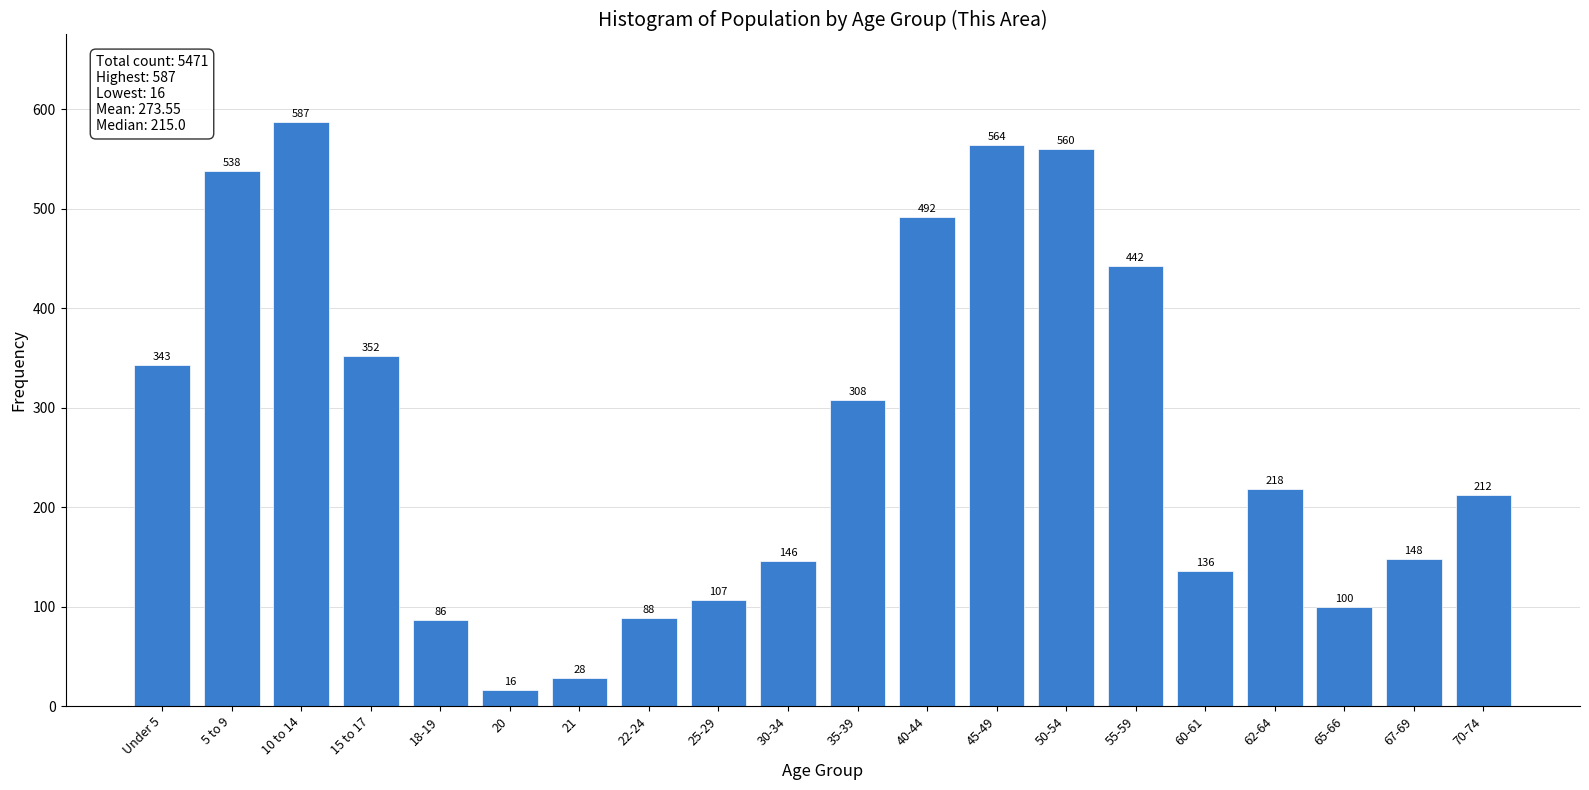

Reading left to right, what are all the values shown in this chart?

Under 5=343	5 to 9=538	10 to 14=587	15 to 17=352	18-19=86	20=16	21=28	22-24=88	25-29=107	30-34=146	35-39=308	40-44=492	45-49=564	50-54=560	55-59=442	60-61=136	62-64=218	65-66=100	67-69=148	70-74=212